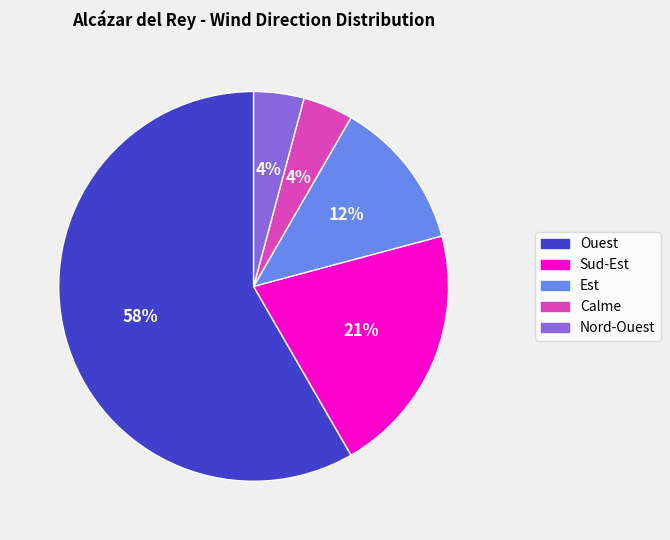

Count the number of slices in the pie.

5